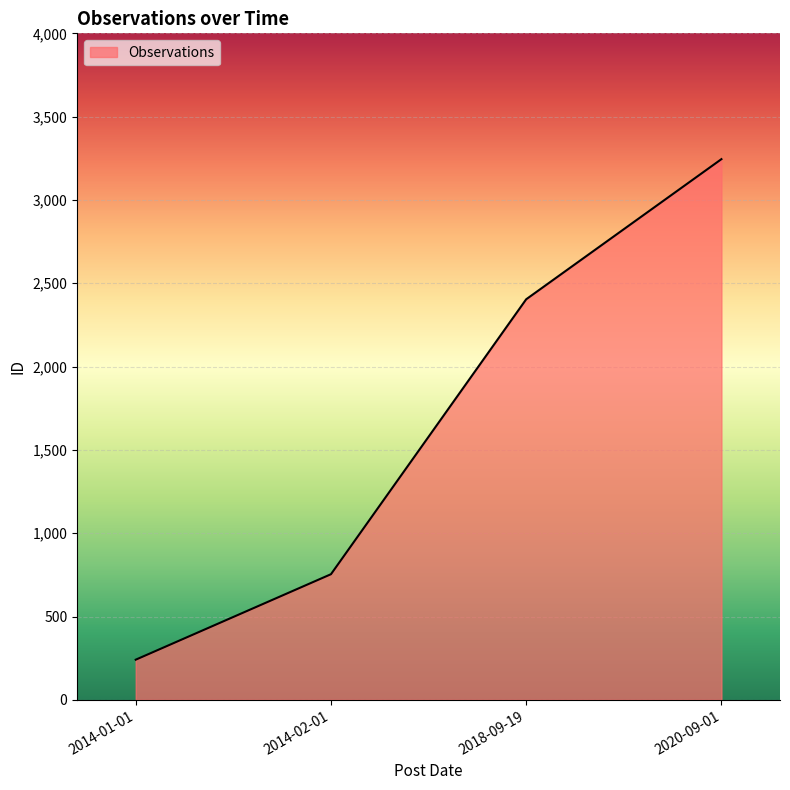

At which category does the chart reach its minimum across all series?

2014-01-01